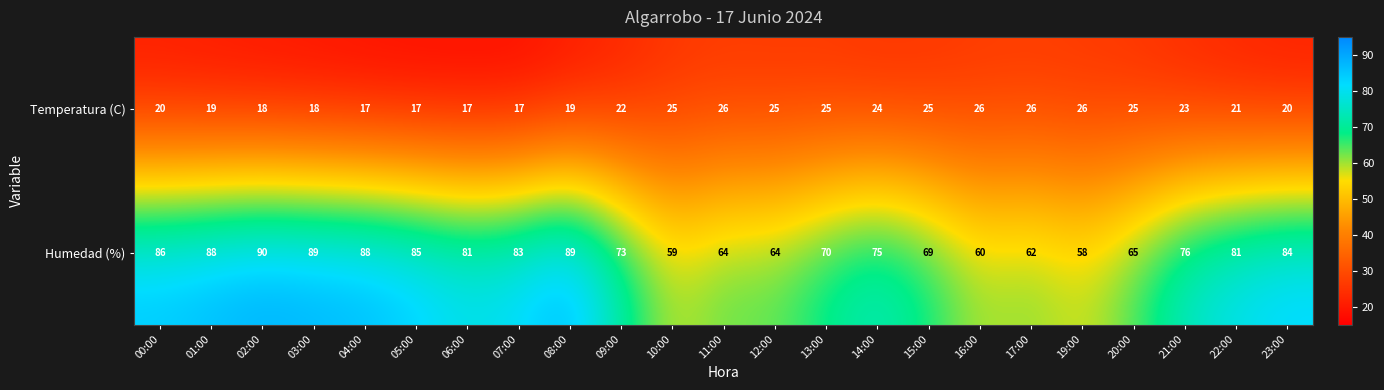

At which category does the chart reach its peak across all series?

02:00